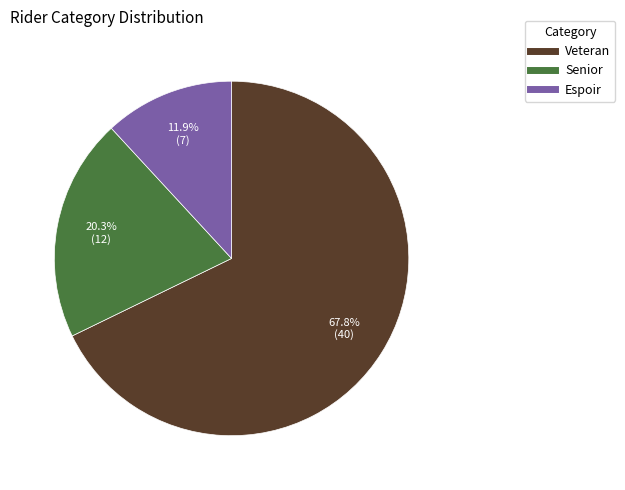

What is the largest slice in the pie chart?

Veteran